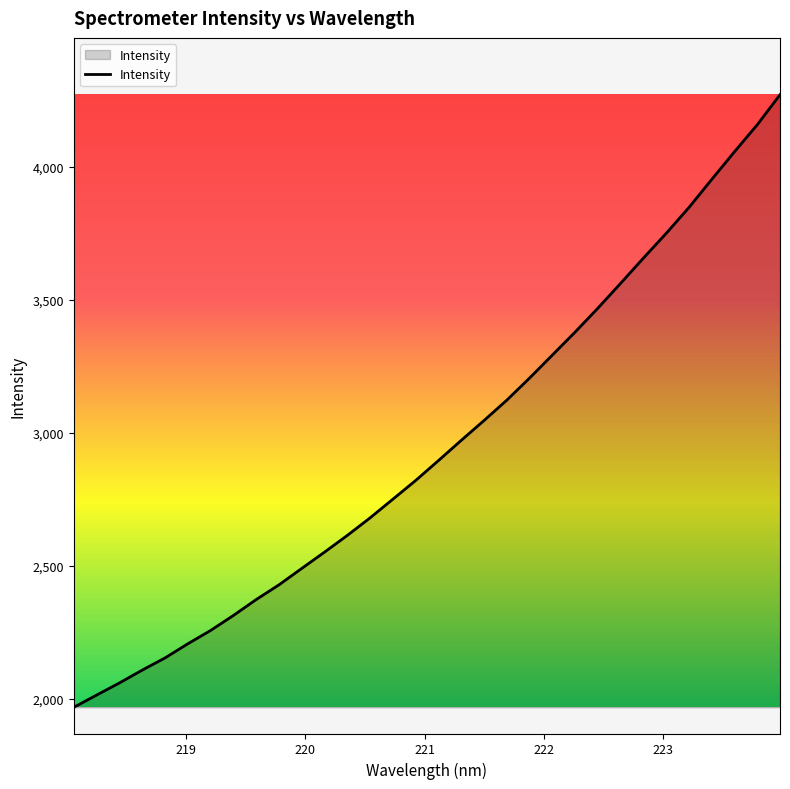

Count the number of values greater than 2896.

16